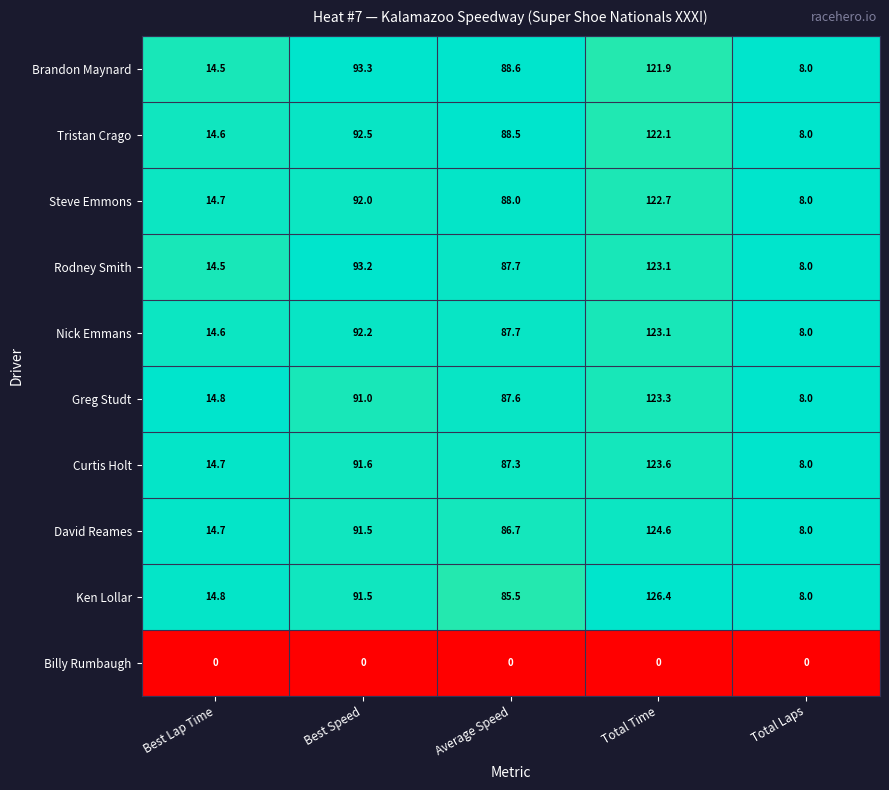

Between Total Time and Total Laps, which series saw the biggest shift?

Ken Lollar